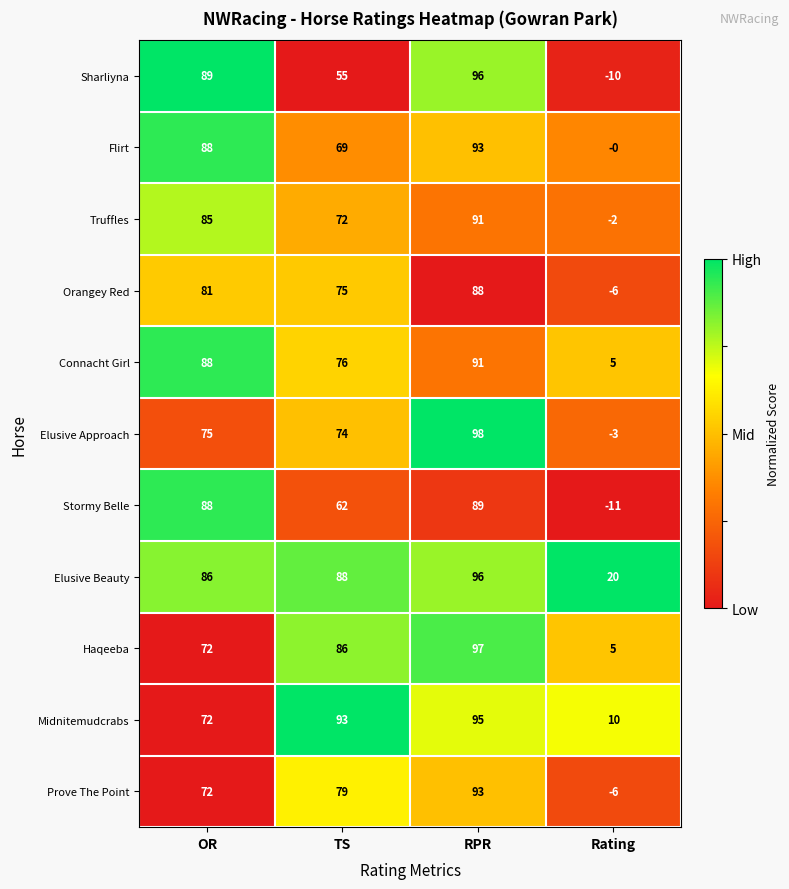

What is the total value across all series at Rating?

2